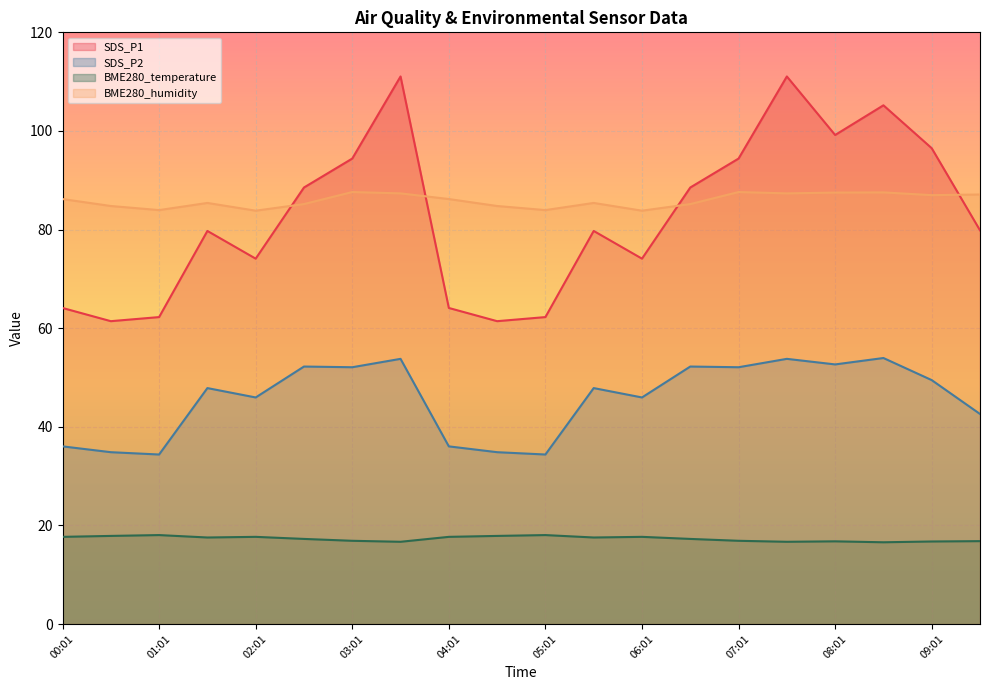

At which category does SDS_P2 reach its first local valley?

01:01